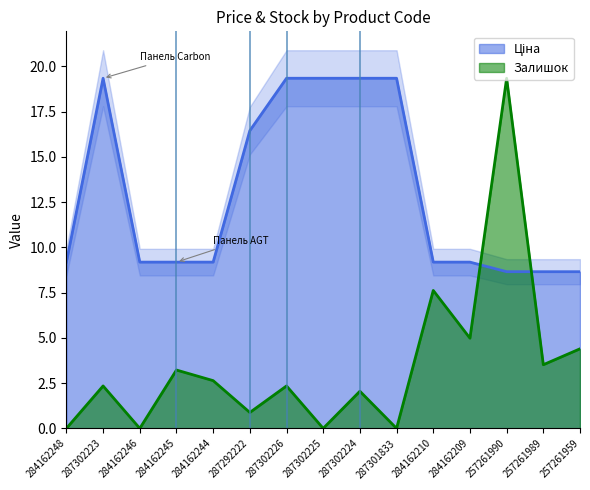

In Залишок, how many points are higher than both neighbors (excluding endpoints)?

6